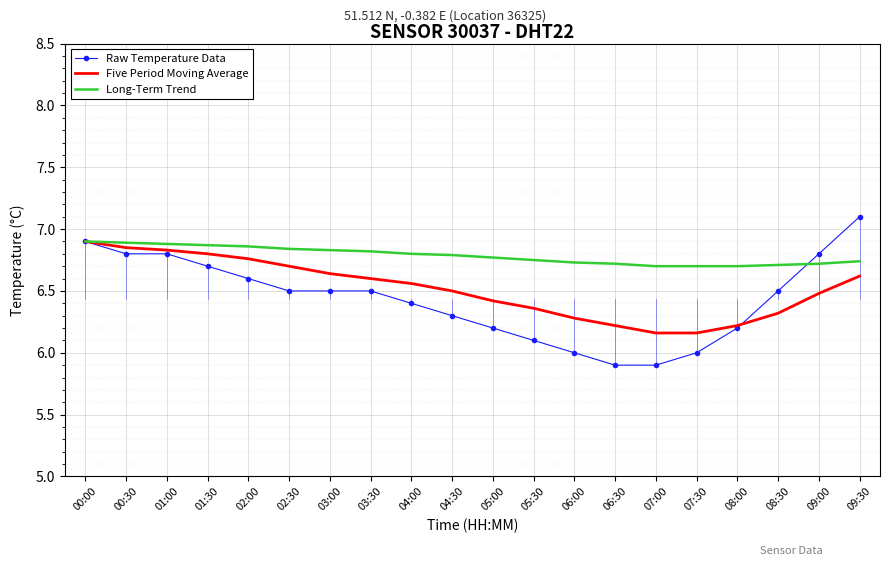

Which series has the widest spread of values?

Raw Temperature Data